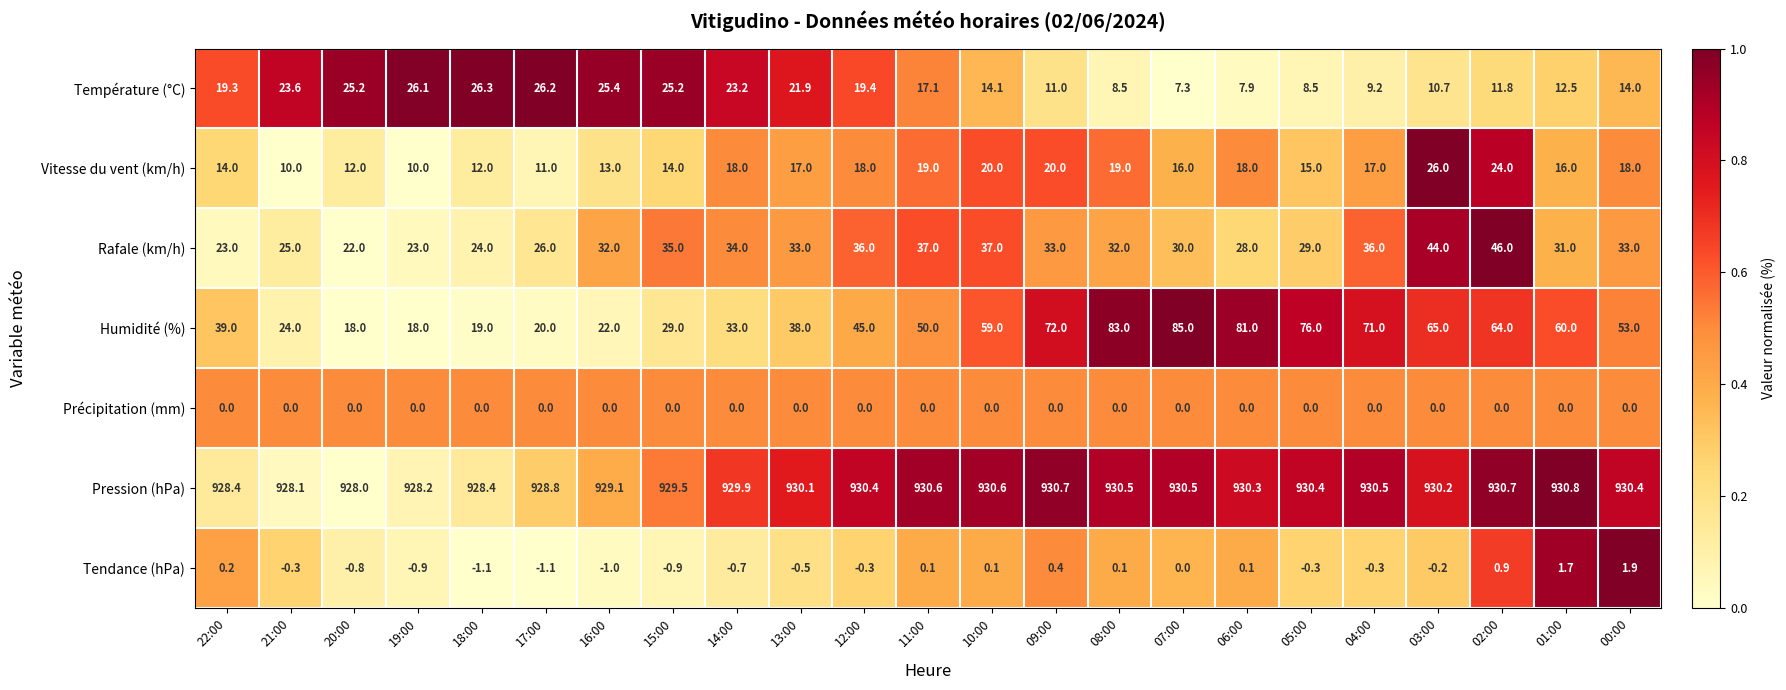

What is the sum of the Température (°C) values at 14:00 and 20:00?

48.4